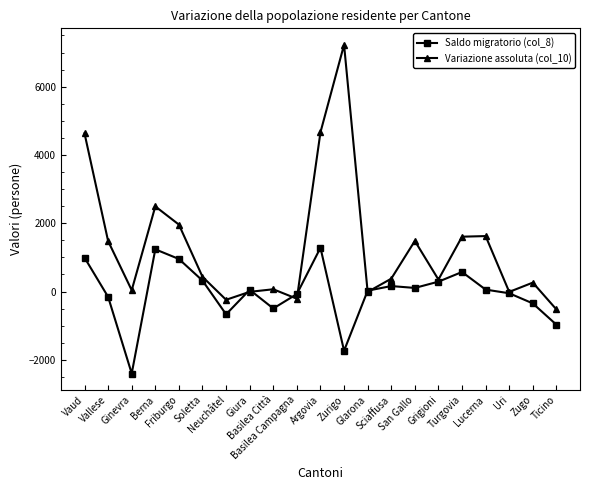

What is the value of the Variazione assoluta (col_10) point at the 9th from the left?

66